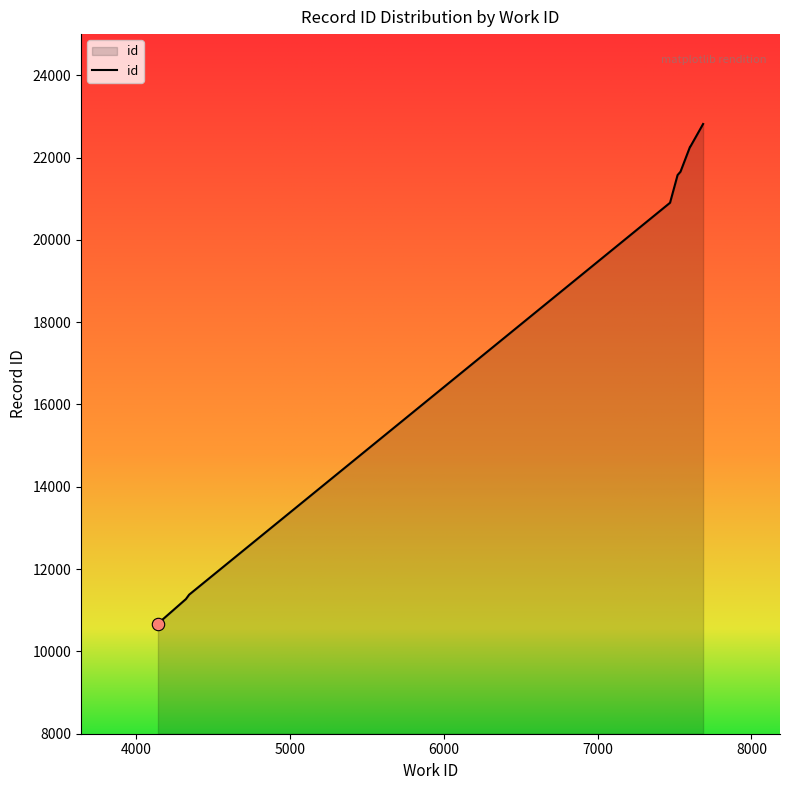

What is the smallest value displayed?

10658